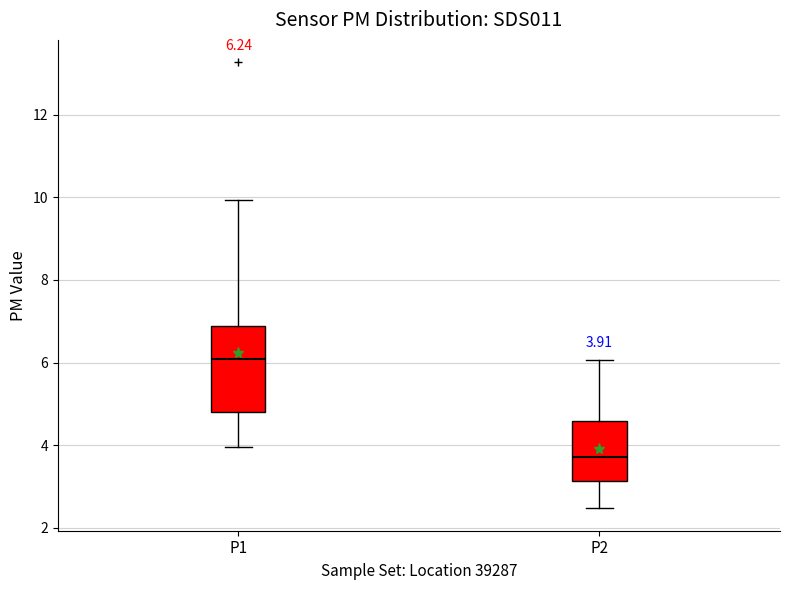

Which box has the lowest median line?

P2